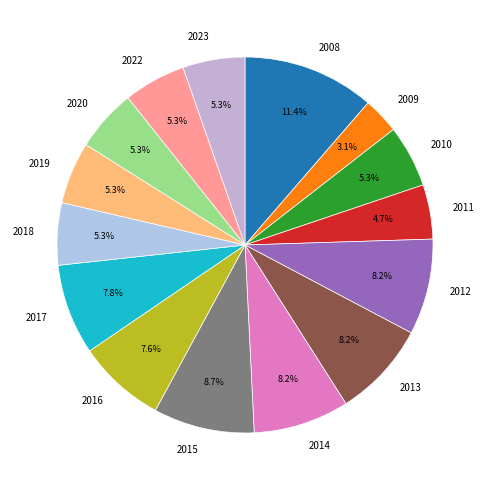

Count the number of slices in the pie.

15